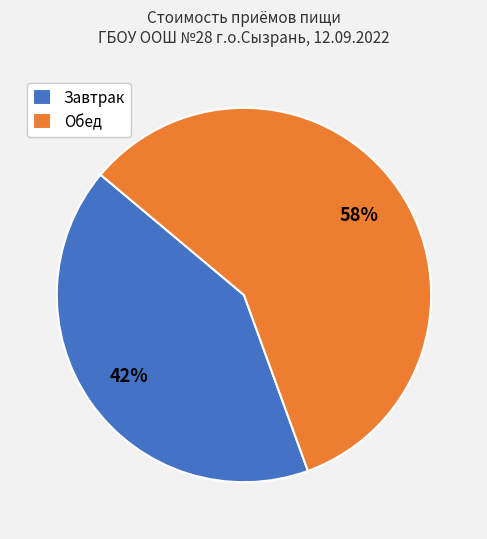

Approximately how many times larger is the value at Завтрак compared to Обед?

0.7